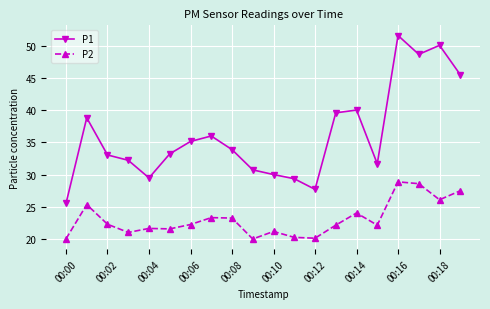

Which series has the largest total across all categories?

P1